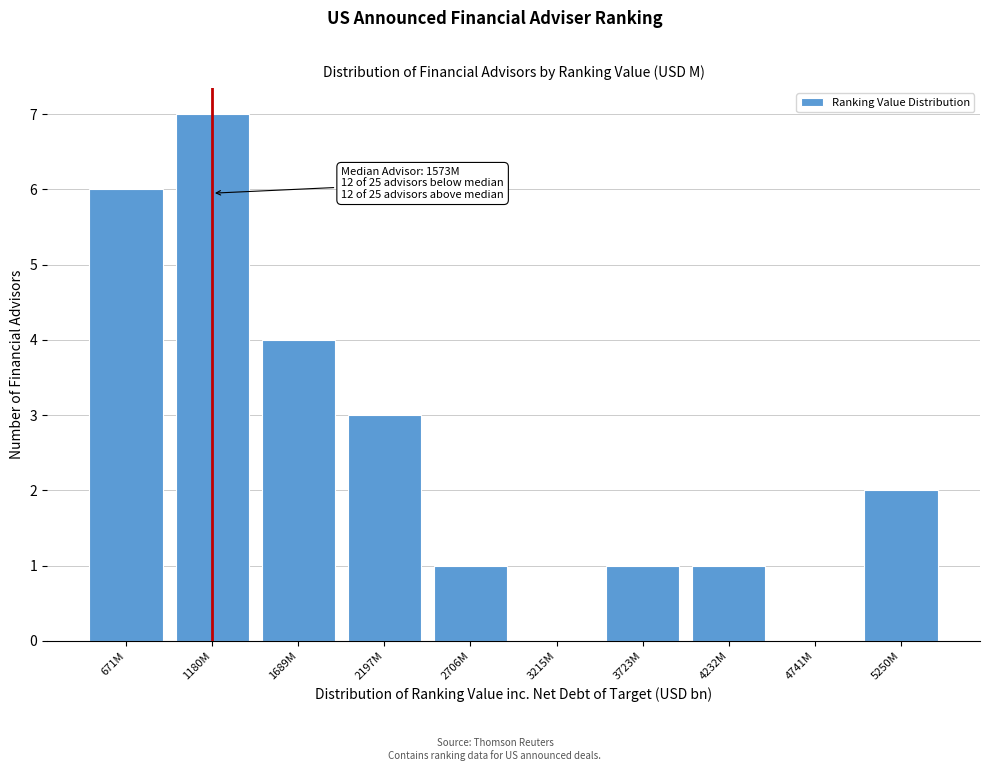

Reading left to right, extract all data points from this chart.

671M=6	1180M=7	1689M=4	2197M=3	2706M=1	3215M=0	3723M=1	4232M=1	4741M=0	5250M=2